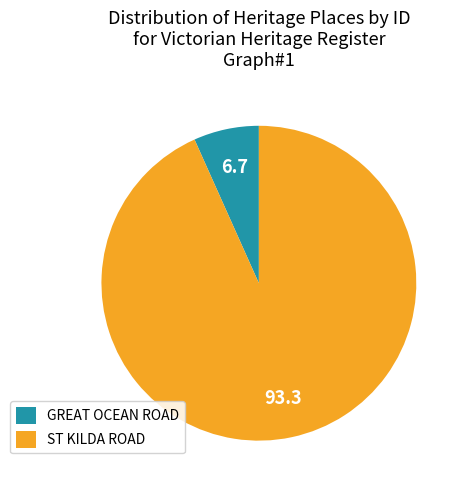

Approximately how many times larger is the value at ST KILDA ROAD compared to GREAT OCEAN ROAD?

13.9